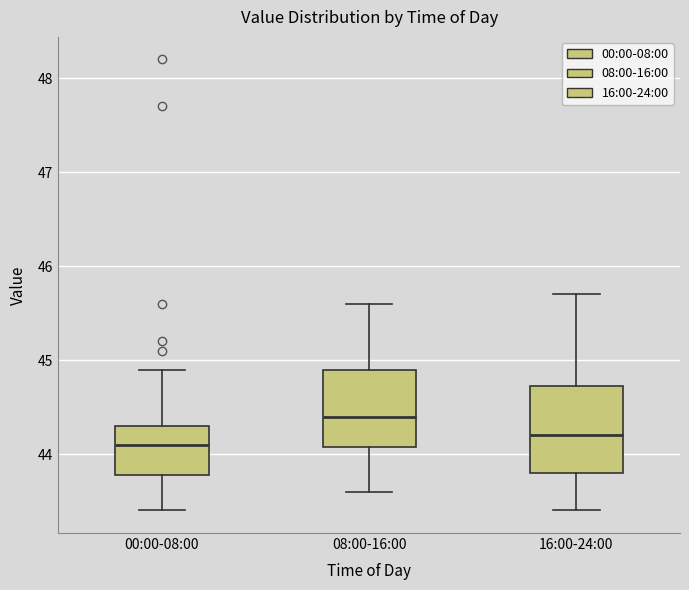

Reading left to right, read every box against the y-axis: the position of its median line, the range the box covers, and the ends of its whiskers. The values are not printed on the chart, so give them approximately, as read against the axis.

00:00-08:00: median 44.1, box 43.8 to 44.3, whiskers 43.4 to 44.9
08:00-16:00: median 44.4, box 44.1 to 44.9, whiskers 43.6 to 45.6
16:00-24:00: median 44.2, box 43.8 to 44.7, whiskers 43.4 to 45.7